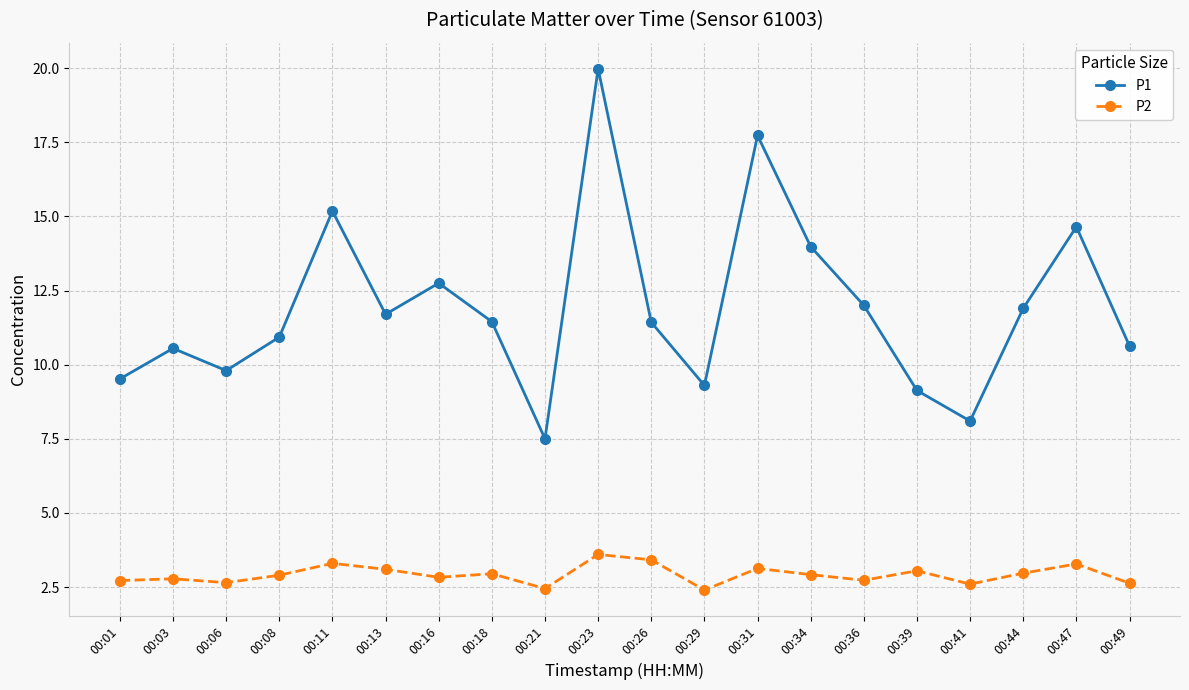

Which series has the widest spread of values?

P1